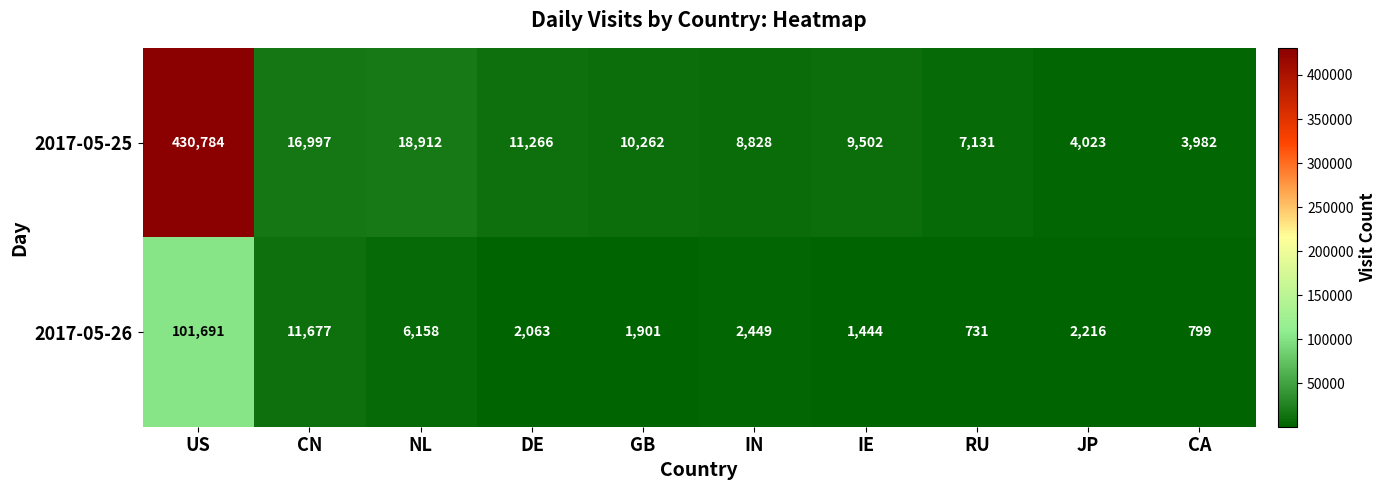

Which series has the largest total across all categories?

2017-05-25